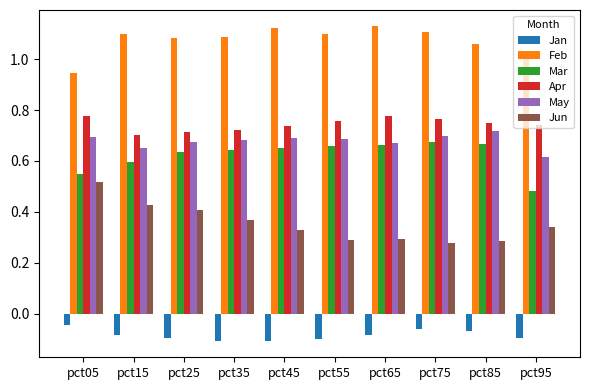

What is the difference between the maximum and minimum values in the Mar series?

0.2